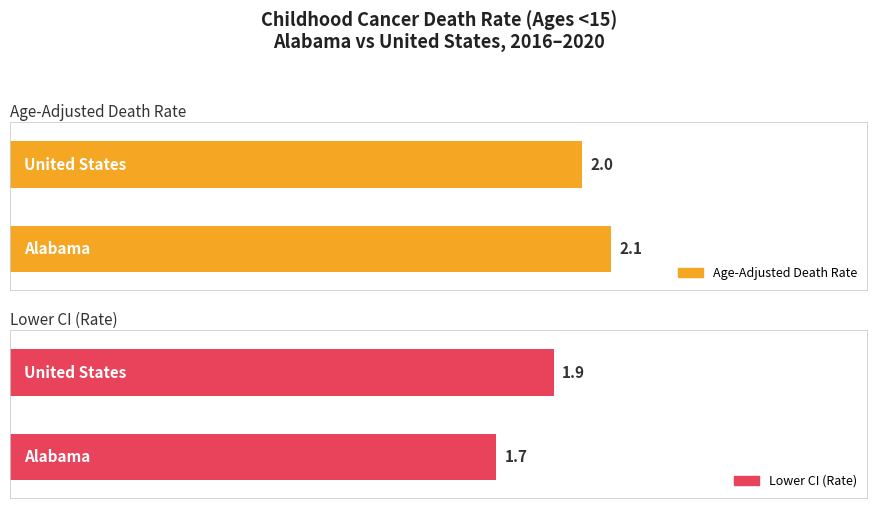

What position from the right is United States?

1